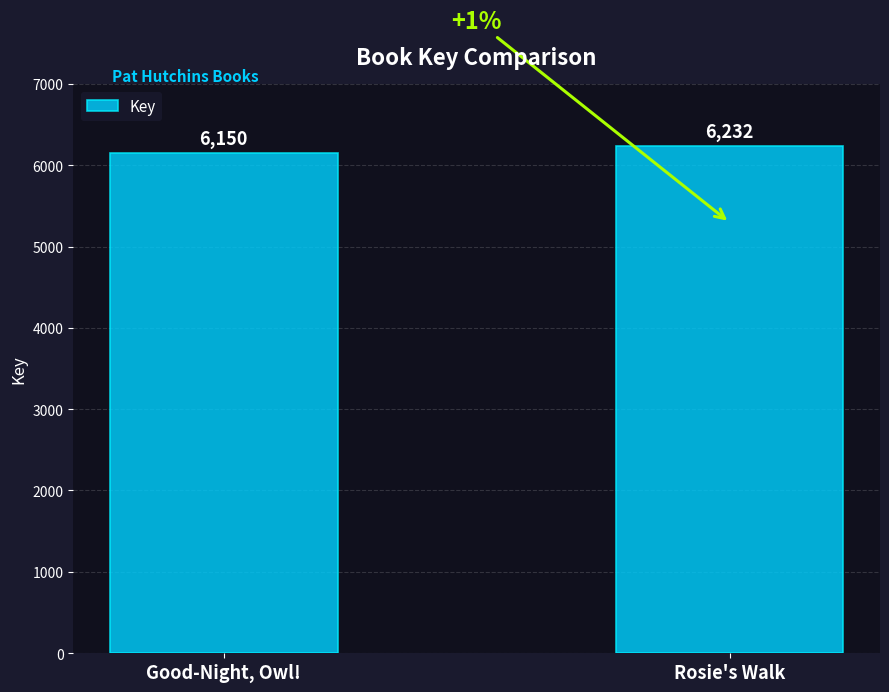

Where is the data nearest to the value 6191?

Good-Night, Owl!